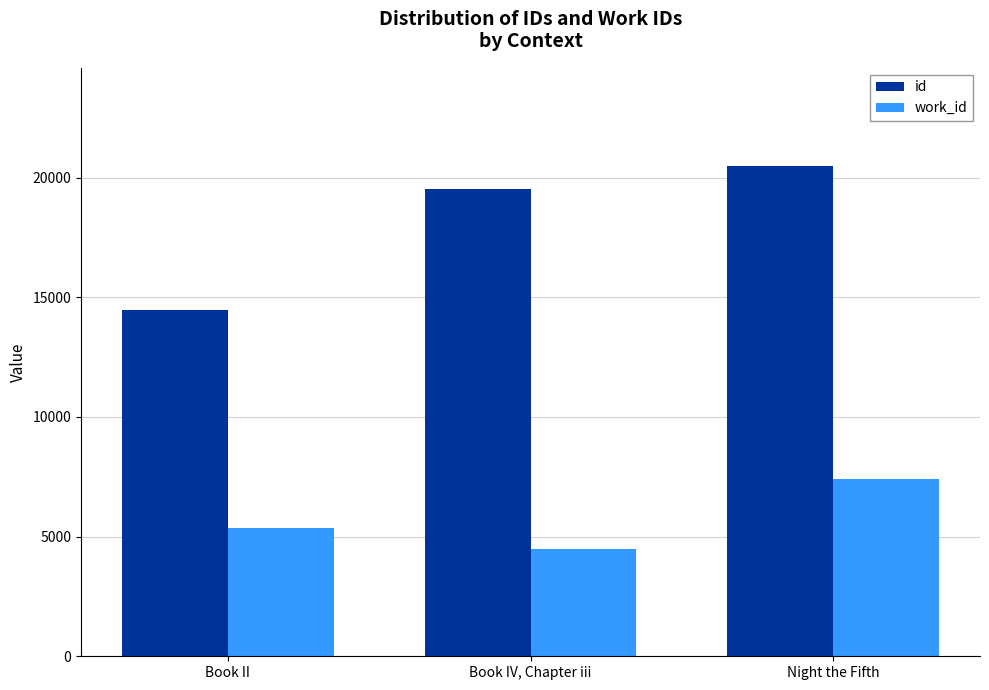

Reading right to left, list all the values displayed in this chart.

id: 20485	19512	14465
work_id: 7407	4475	5366